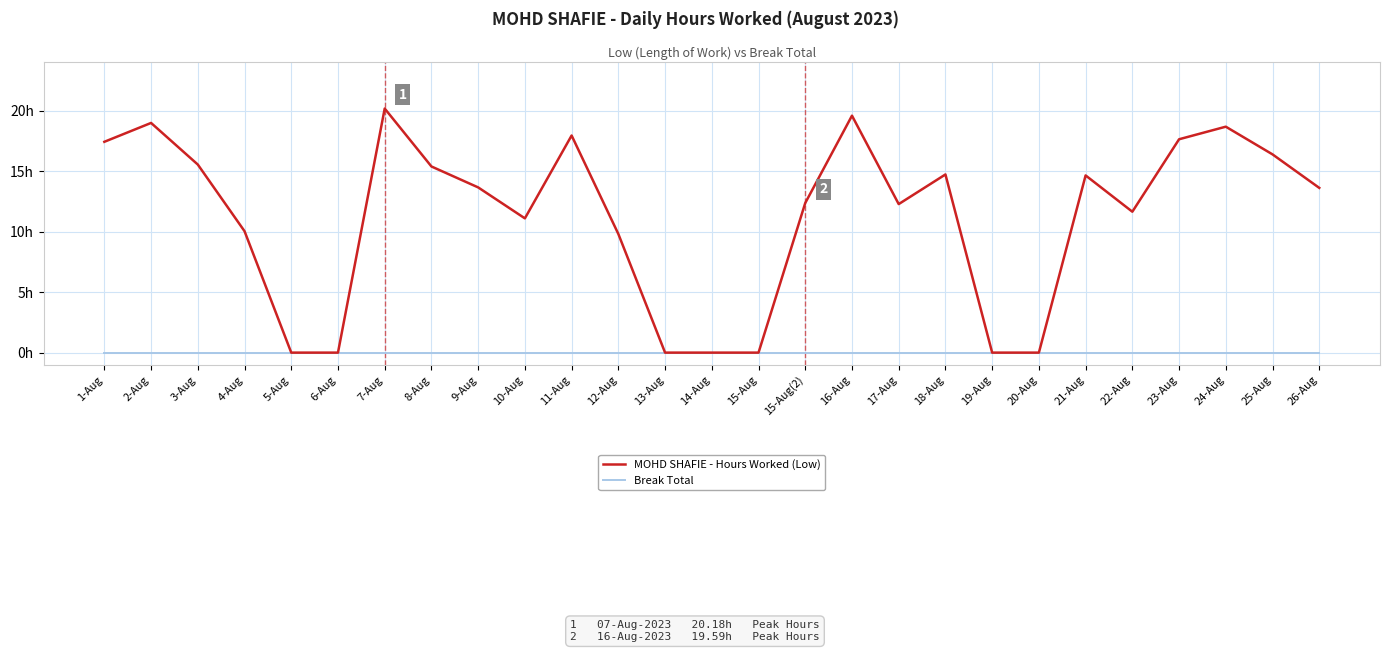

Reading right to left, list all the values displayed in this chart.

MOHD SHAFIE - Hours Worked (Low): 13.6	16.4	18.7	17.6	11.7	14.7	0.0	0.0	14.7	12.3	19.6	12.4	0.0	0.0	0.0	9.8	17.9	11.1	13.7	15.4	20.2	0.0	0.0	10.0	15.6	19.0	17.4
Break Total: 0.0	0.0	0.0	0.0	0.0	0.0	0.0	0.0	0.0	0.0	0.0	0.0	0.0	0.0	0.0	0.0	0.0	0.0	0.0	0.0	0.0	0.0	0.0	0.0	0.0	0.0	0.0